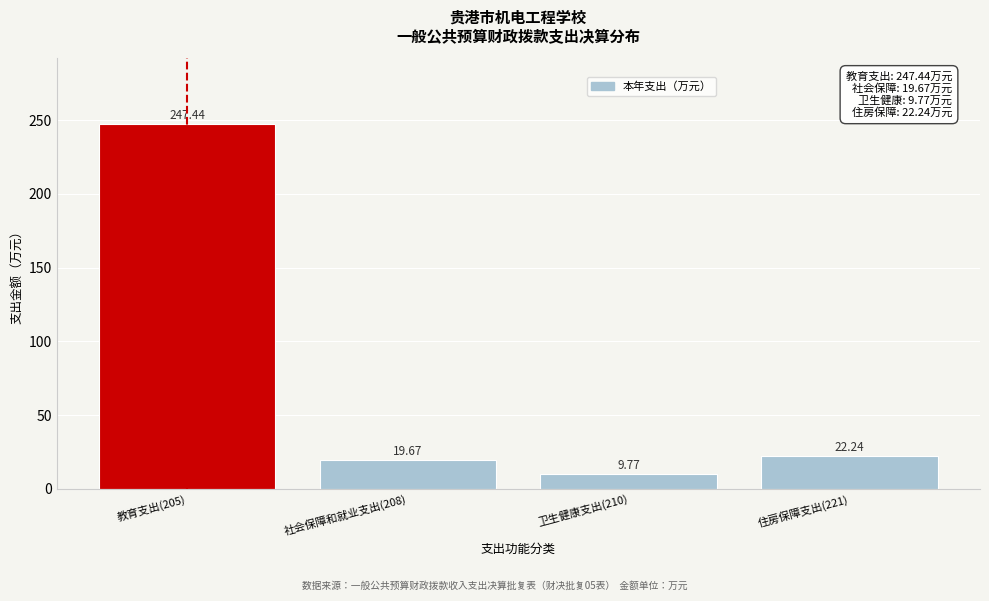

Rank the categories by value from highest to lowest.

教育支出(205), 住房保障支出(221), 社会保障和就业支出(208), 卫生健康支出(210)